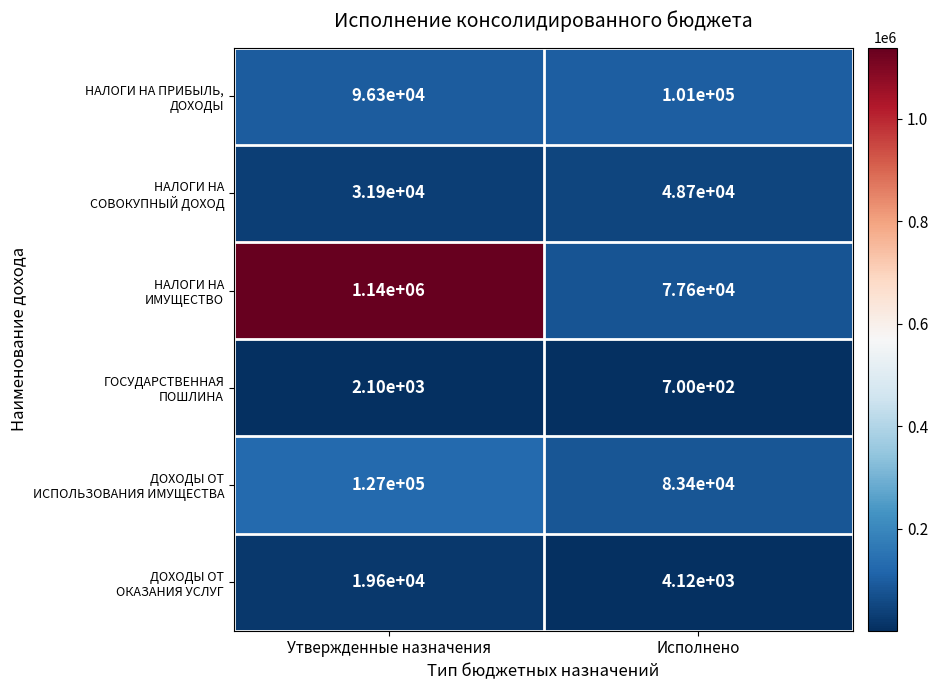

What is the difference between the highest and lowest values at Исполнено?

100300